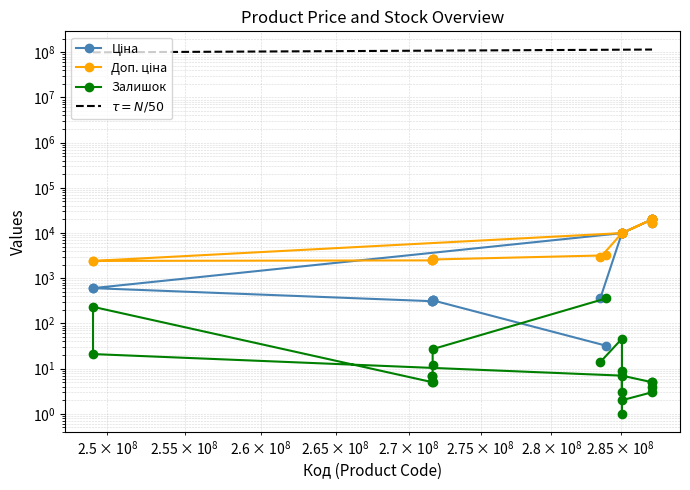

True or false: Ціна and Доп. ціна cross at least once.

False